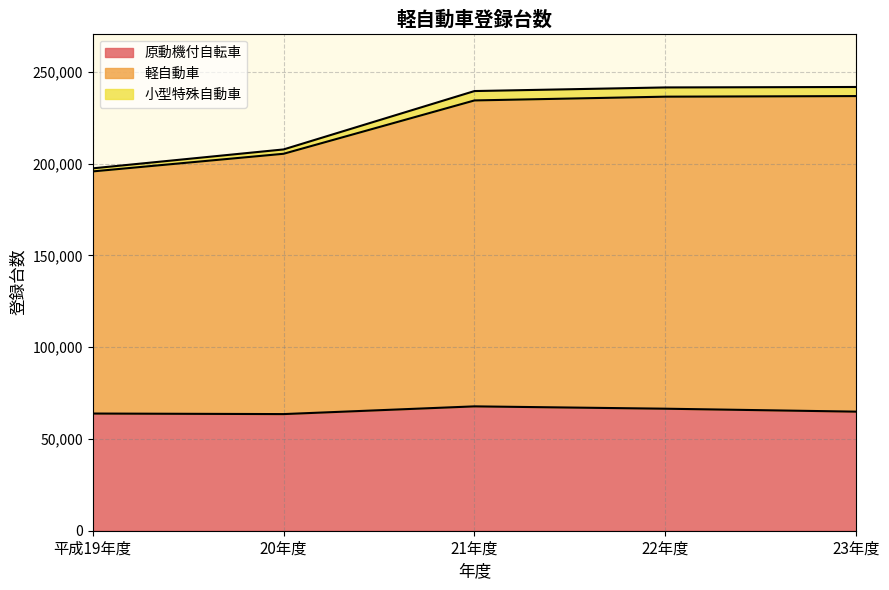

The value of 原動機付自転車 at 21年度 is 67743. True or false?

True